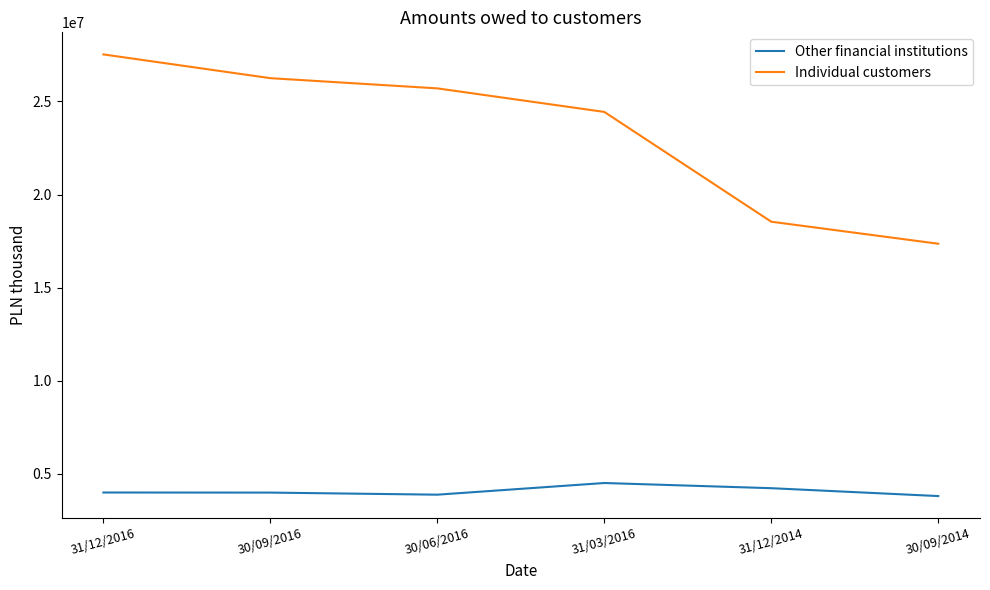

Between 31/12/2016 and 31/12/2014, which series saw the biggest shift?

Individual customers